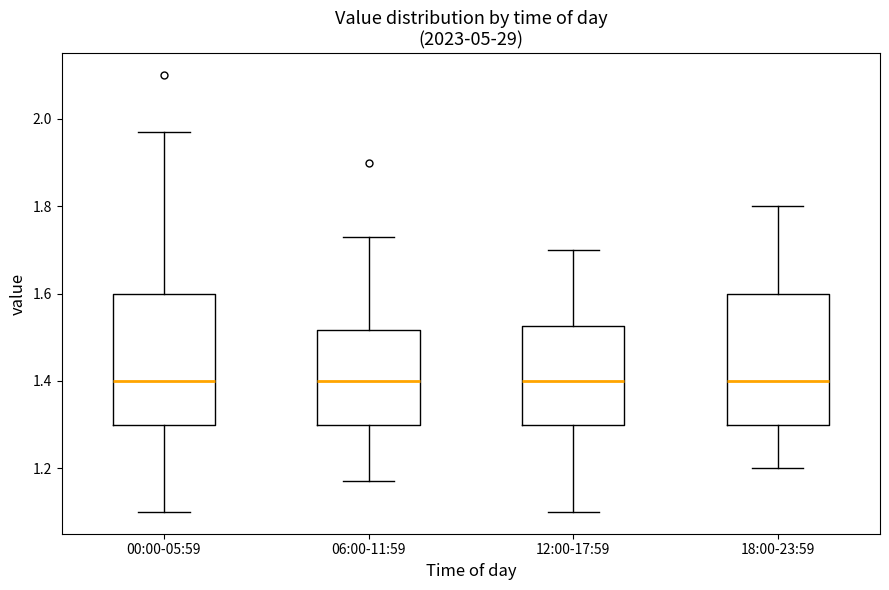

Reading left to right, read every box against the y-axis: the position of its median line, the range the box covers, and the ends of its whiskers. The values are not printed on the chart, so give them approximately, as read against the axis.

00:00-05:59: median 1.40, box 1.30 to 1.60, whiskers 1.10 to 1.98
06:00-11:59: median 1.40, box 1.30 to 1.52, whiskers 1.18 to 1.74
12:00-17:59: median 1.40, box 1.30 to 1.52, whiskers 1.10 to 1.70
18:00-23:59: median 1.40, box 1.30 to 1.60, whiskers 1.20 to 1.80